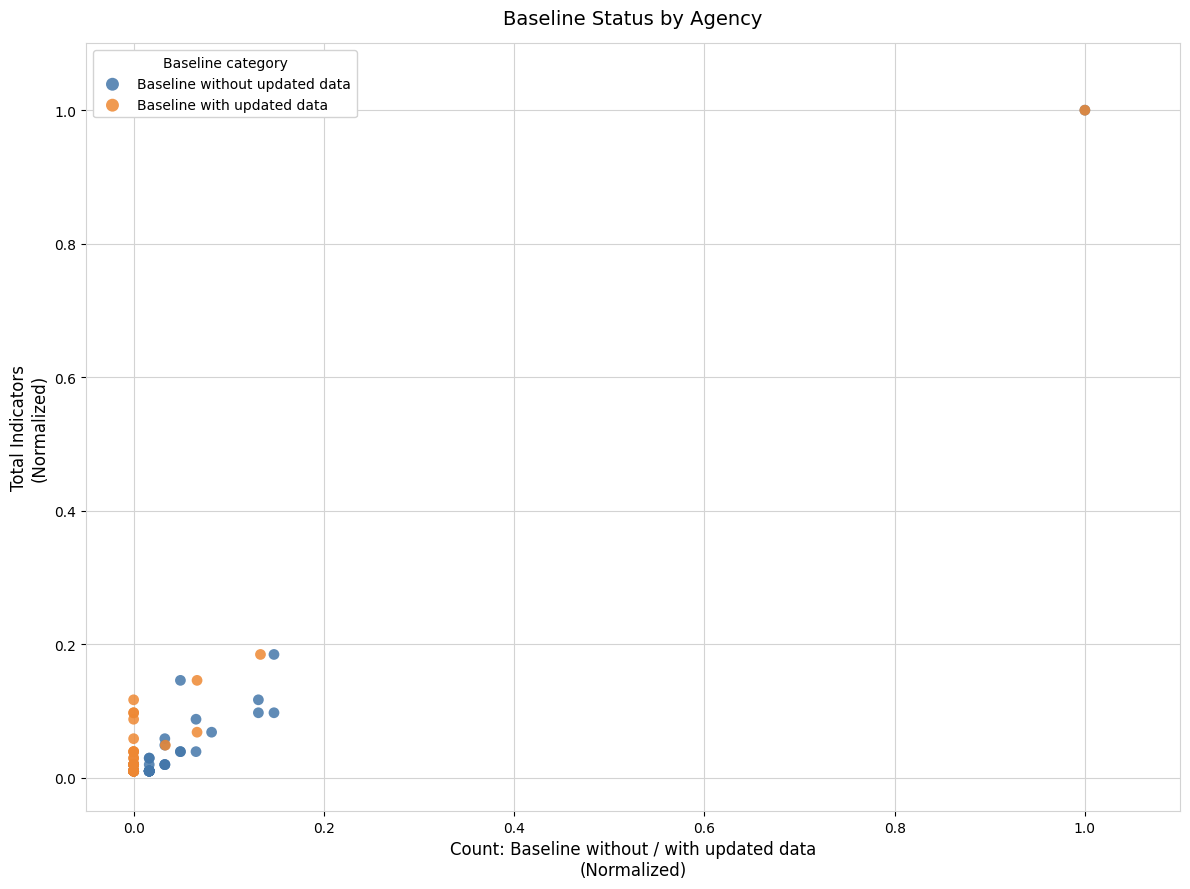

What are all the series names shown in the legend?

Baseline without updated data, Baseline with updated data